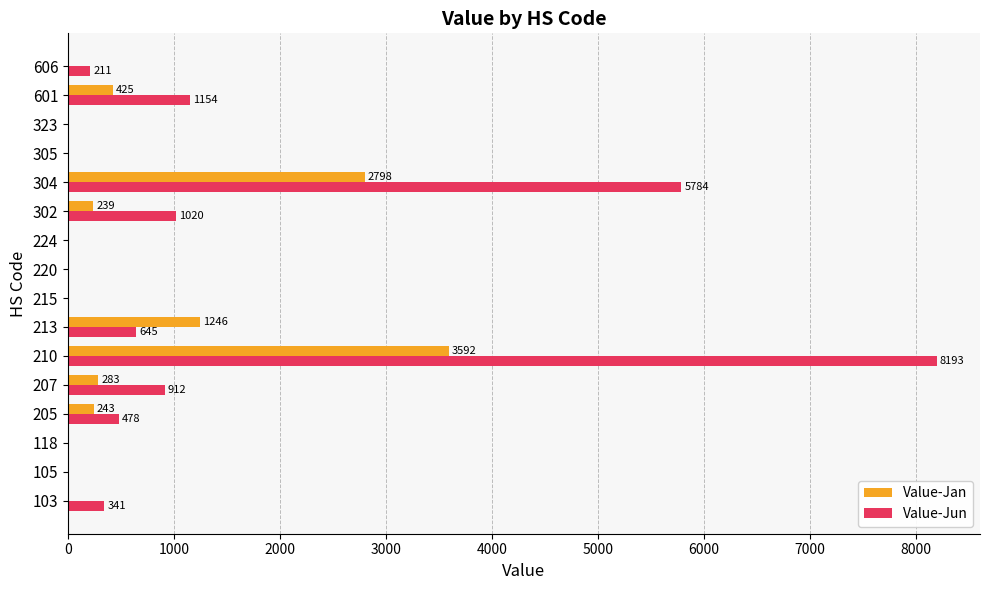

Which series has the largest total across all categories?

Value-Jun